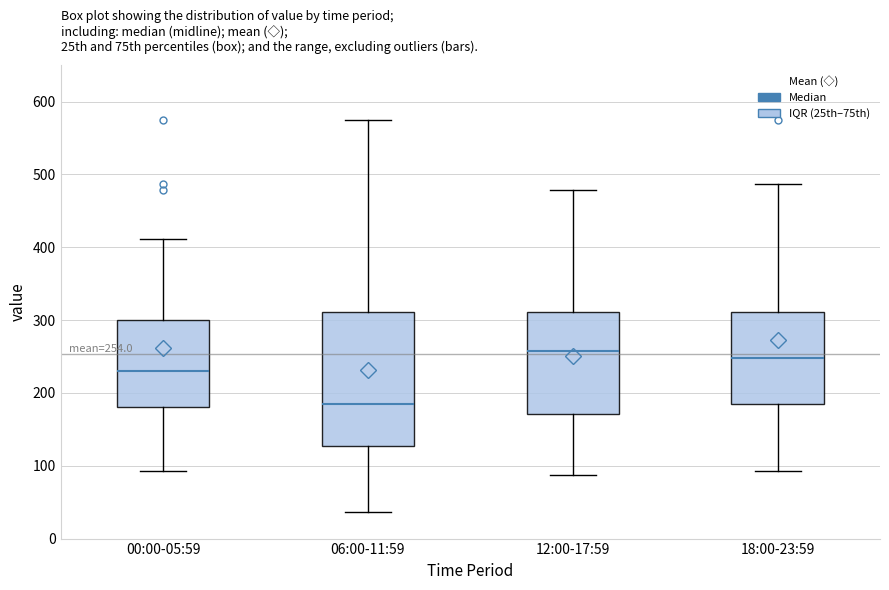

Comparing the boxes themselves (not the whiskers), which one is the tallest?

06:00-11:59